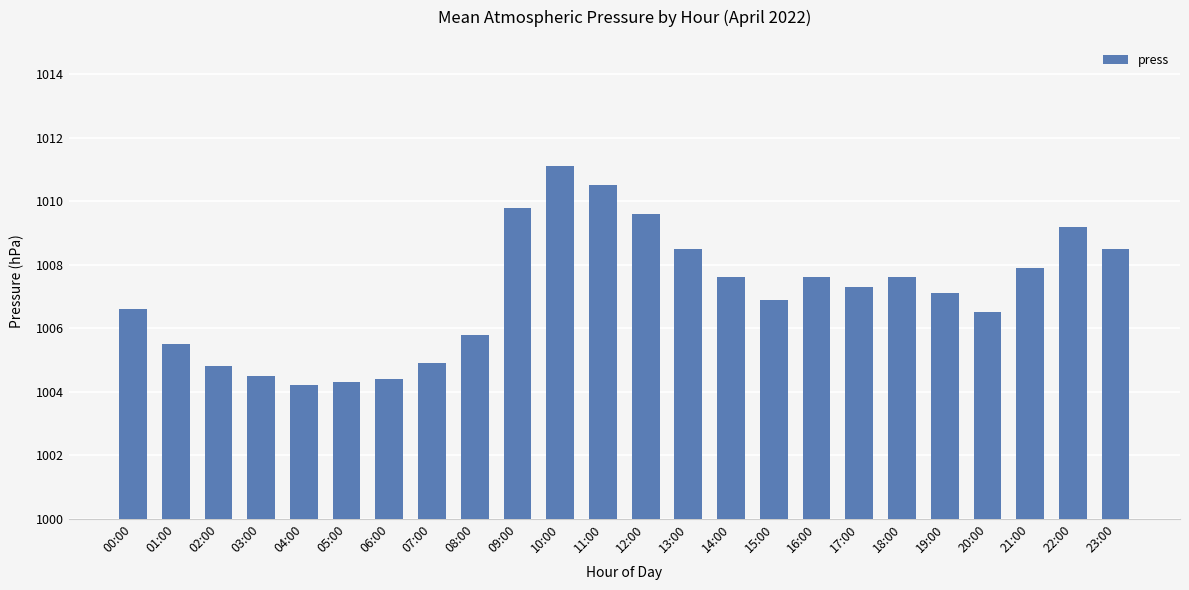

What is the change in value from 08:00 to 15:00?

+1.1